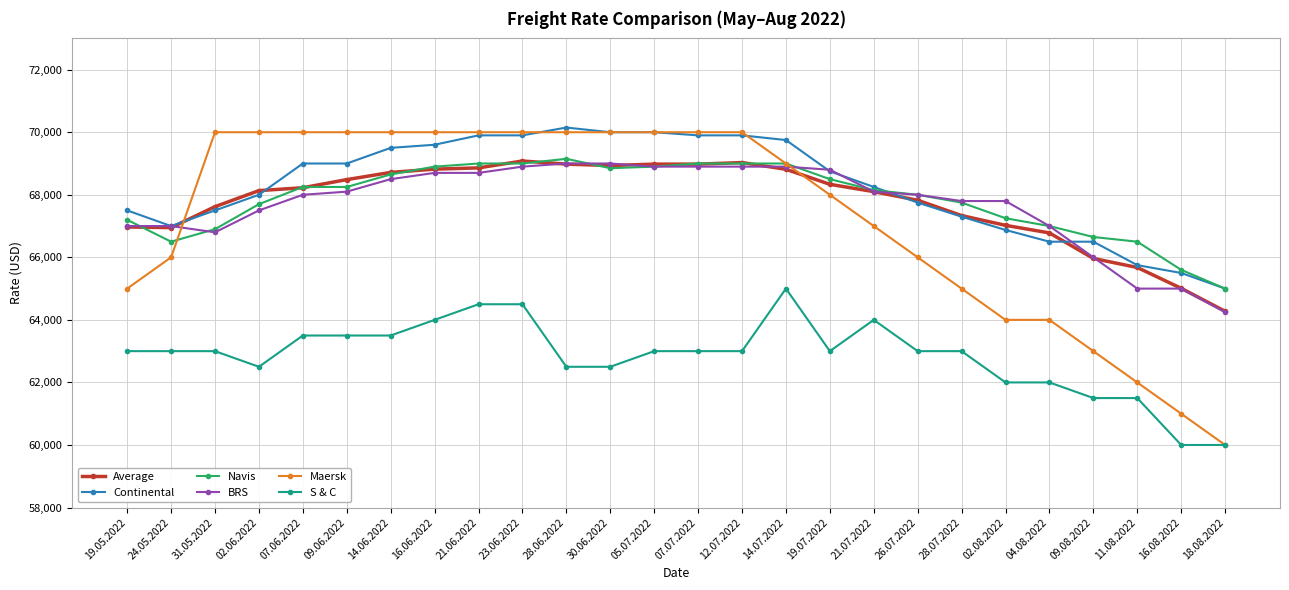

Is the value of BRS at 05.07.2022 greater than the value of Average at 19.05.2022?

Yes